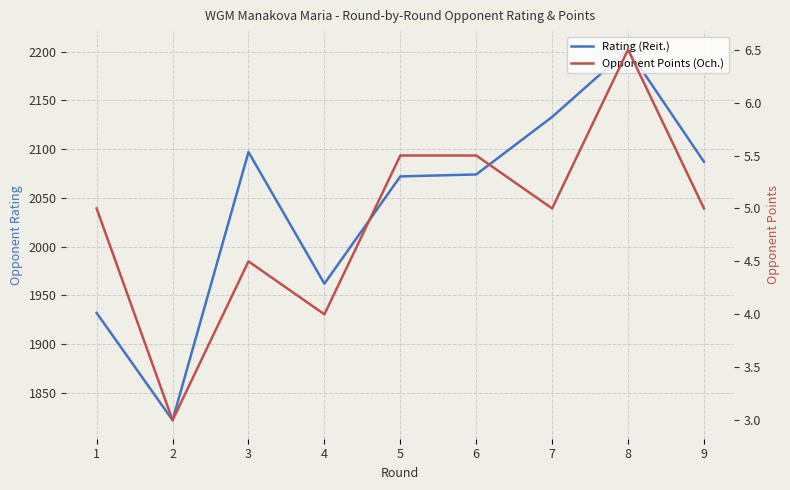

How many data points in Rating (Reit.) are above 2074?

4